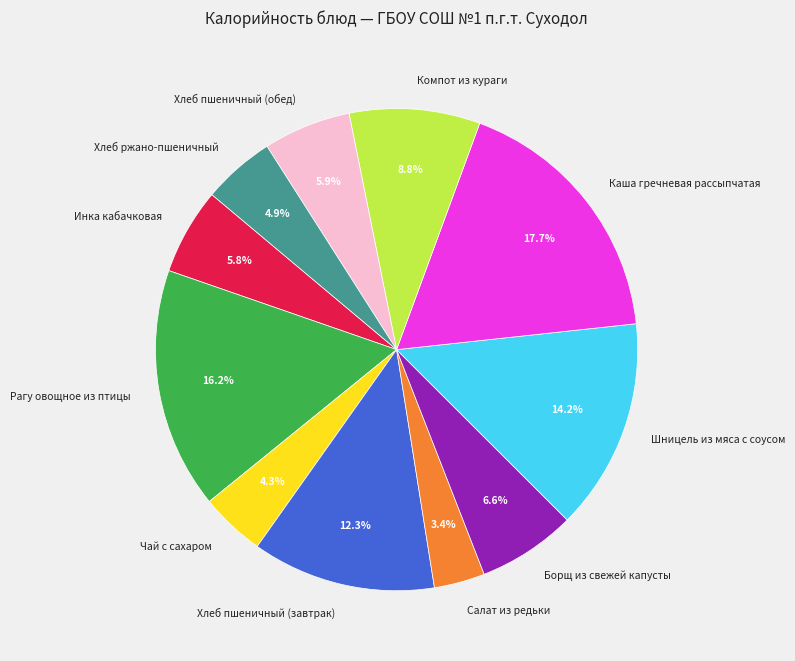

Which has a higher value, Инка кабачковая or Шницель из мяса с соусом?

Шницель из мяса с соусом